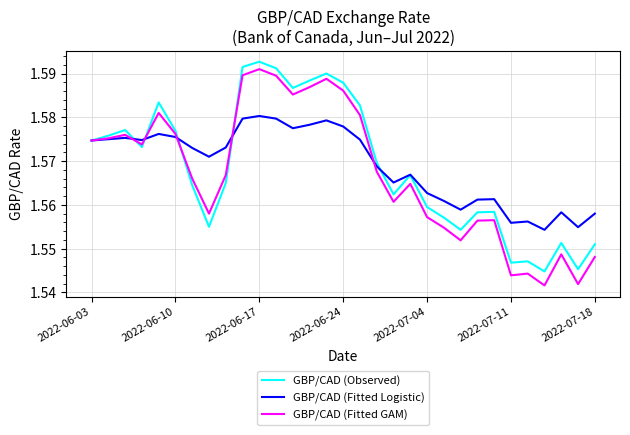

Which series has the widest spread of values?

GBP/CAD (Fitted GAM)